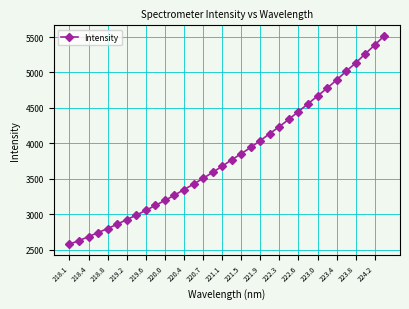

What is the value of the 1st point from the left?

2575.1